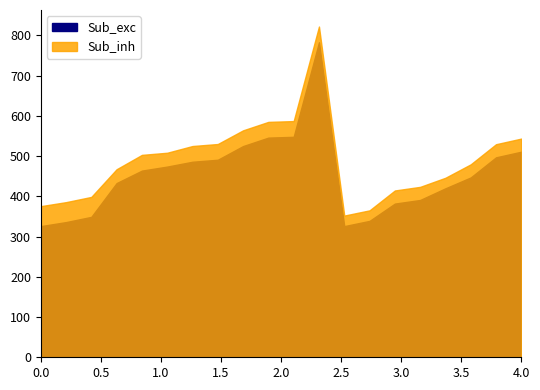

What is the average value of the Sub_inh series?

490.3